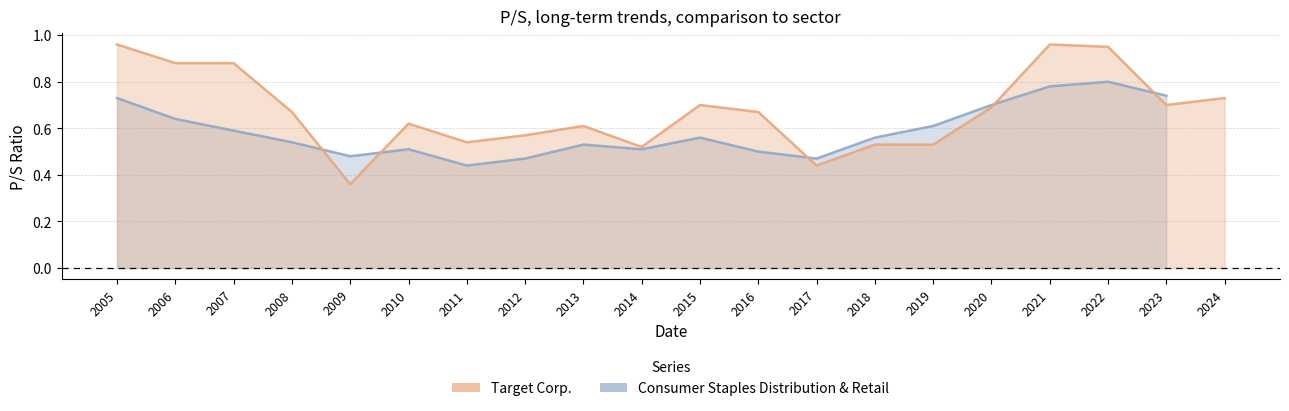

What is the change in value from 2007 to 2023?

-0.2